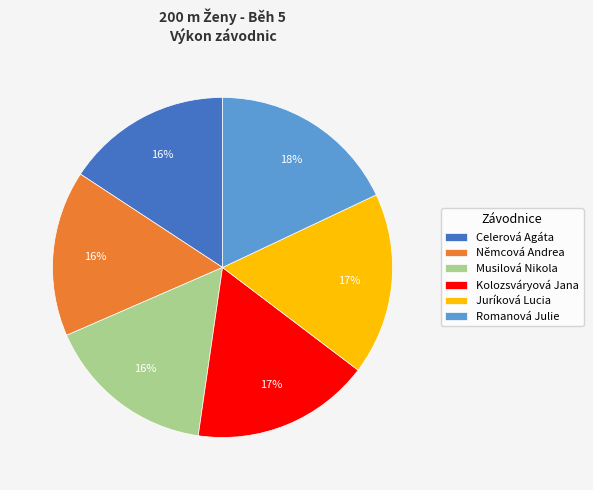

To the nearest percent, what portion does Romanová Julie represent?

18%